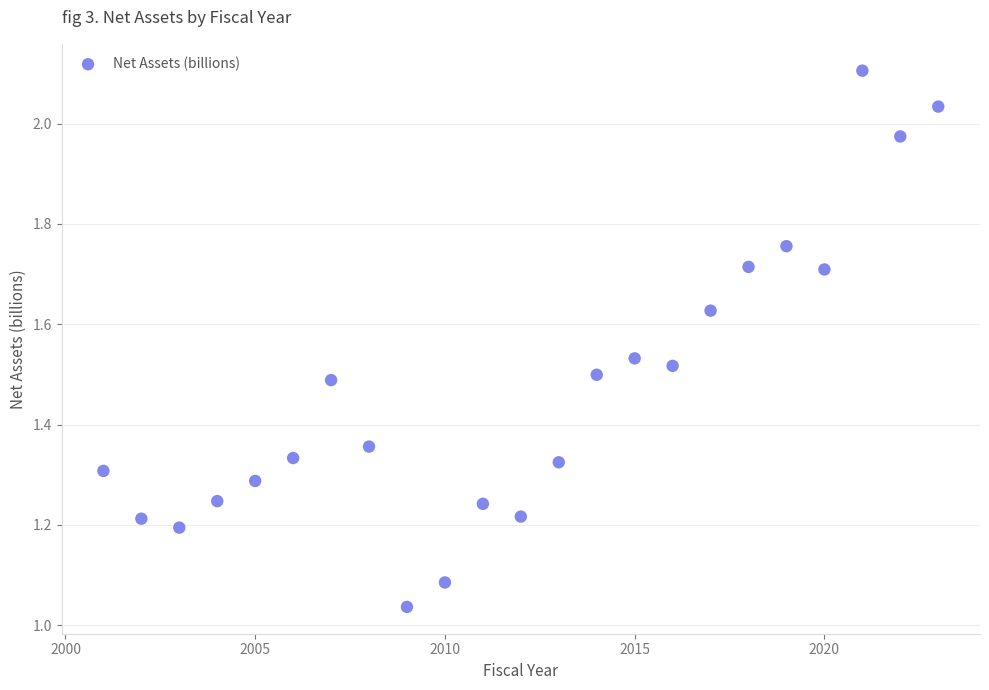

What is the range of X values (max minus min)?

22.0